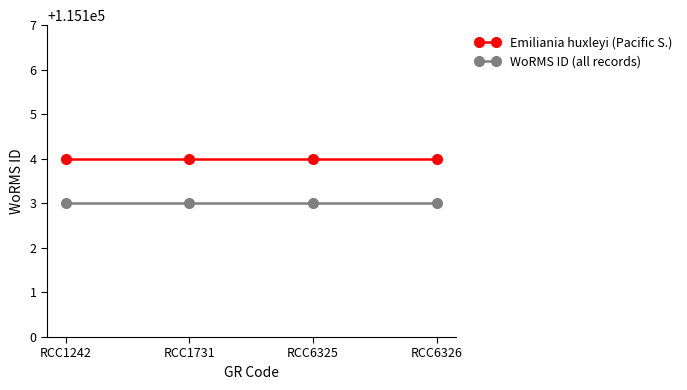

What is the highest value of the Emiliania huxleyi (Pacific S.) series?

115104